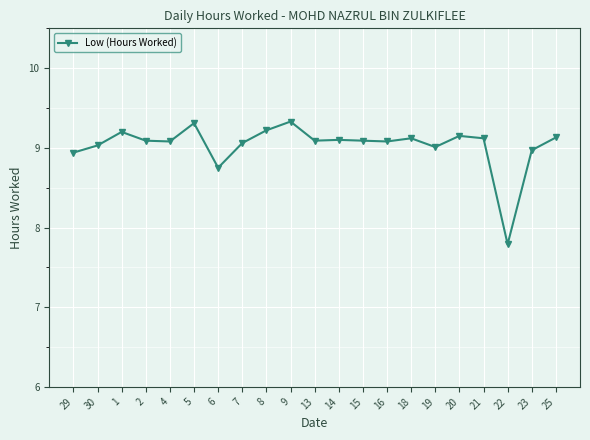

True or false: the data has more than 0 interior local peaks.

True